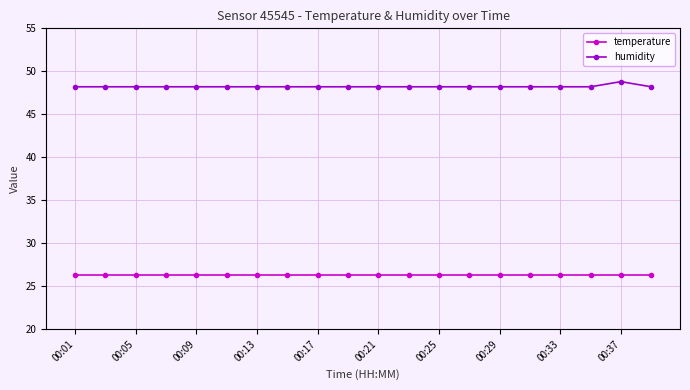

Which series has the largest total across all categories?

humidity